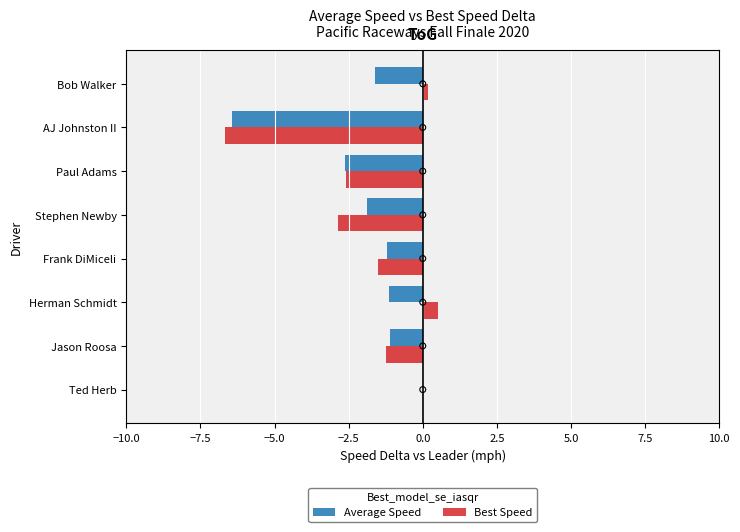

True or false: Best Speed has a value of -2.6 at Paul Adams.

True